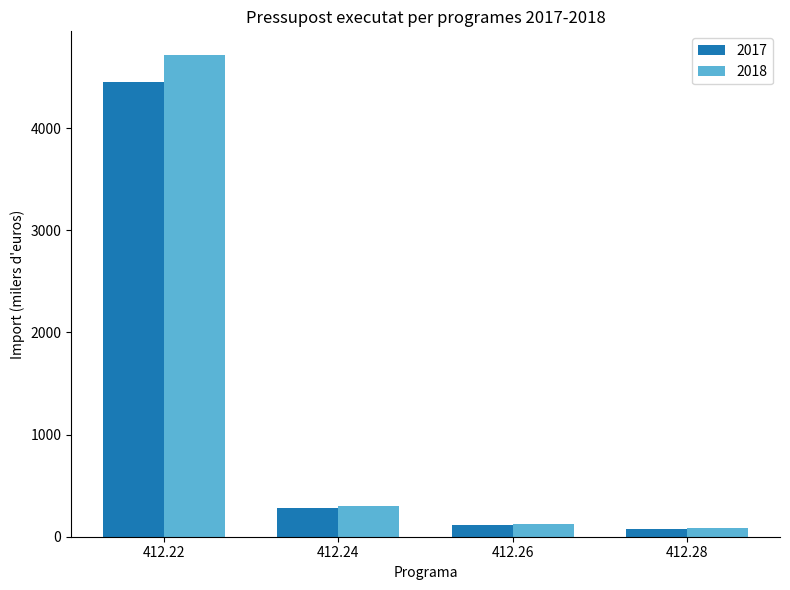

The value of 2017 at 412.28 is 75.8. True or false?

True